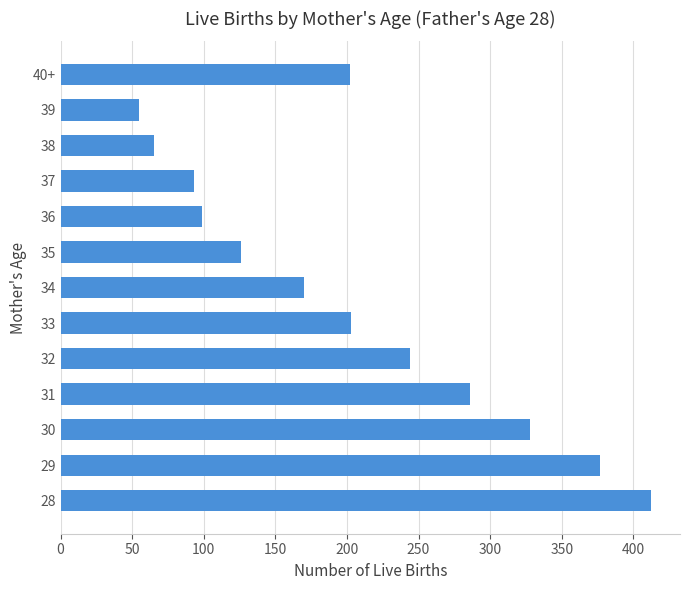

The value at 28 is 663. True or false?

False